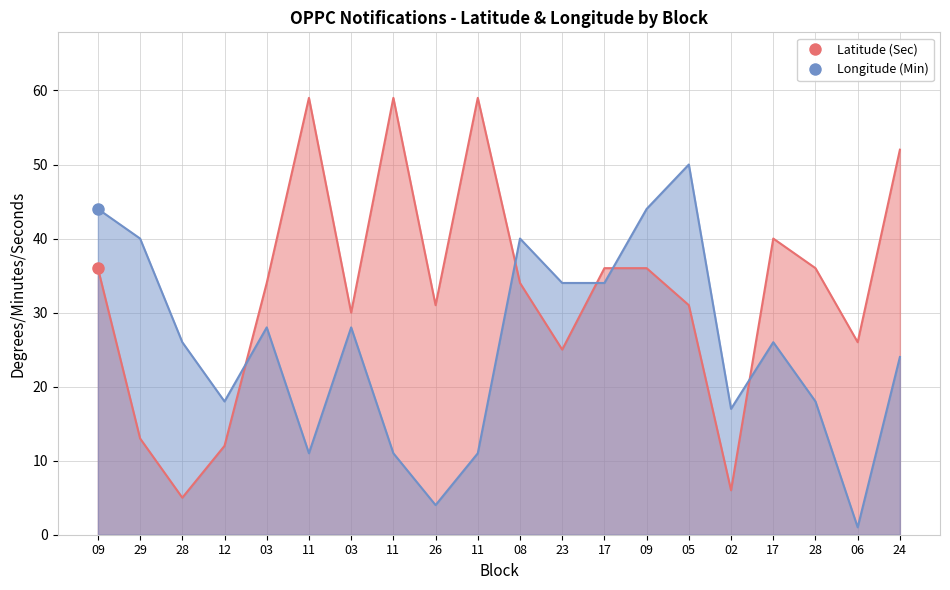

How many values in the Latitude (Sec) series exceed 34?

9